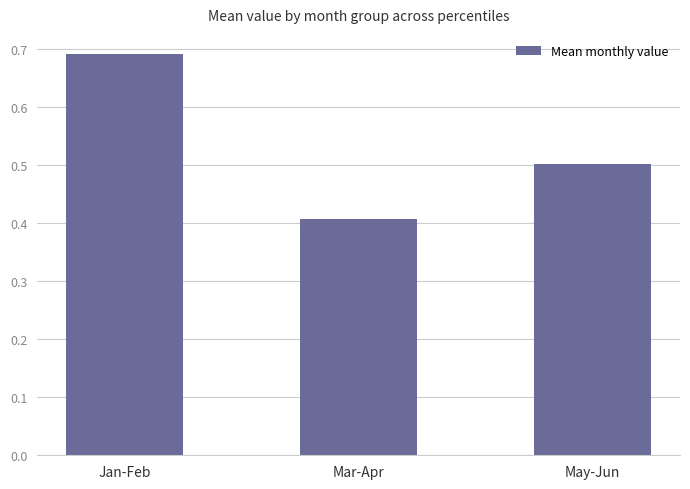

What is the difference between the second highest and minimum values?

0.1